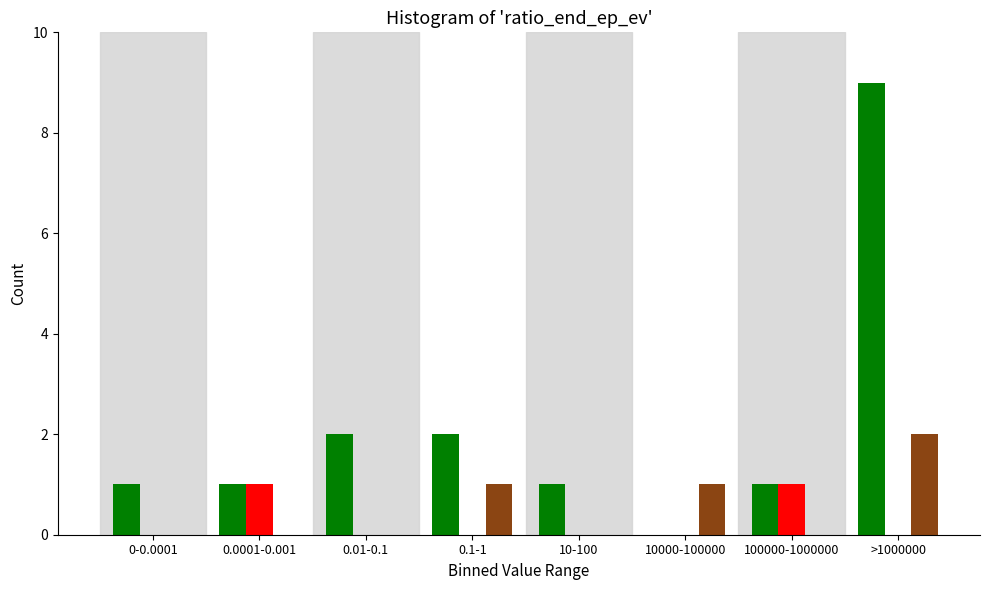

At which category is the sum across all series the highest?

>1000000